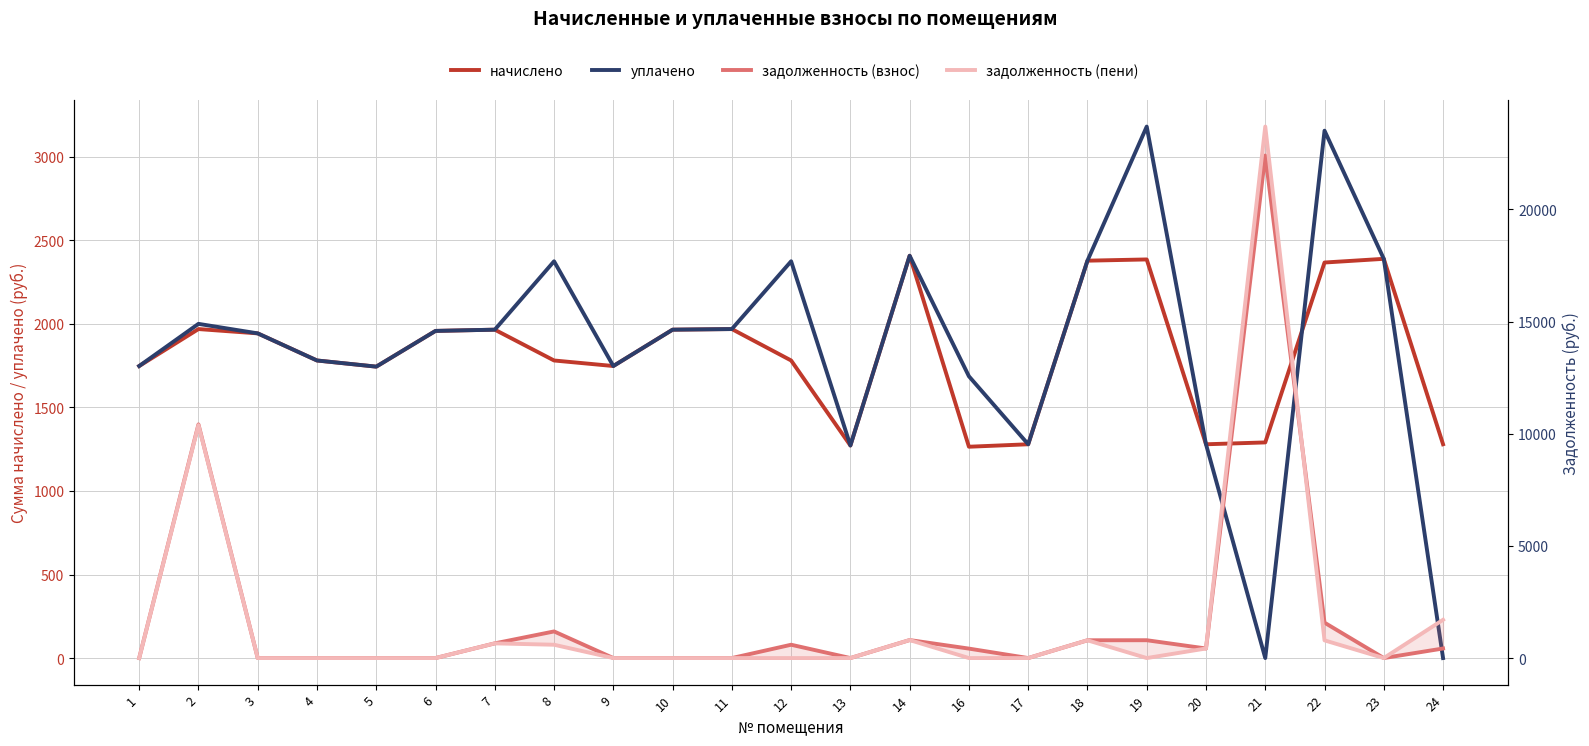

Where is the first local maximum for задолженность (пени)?

2